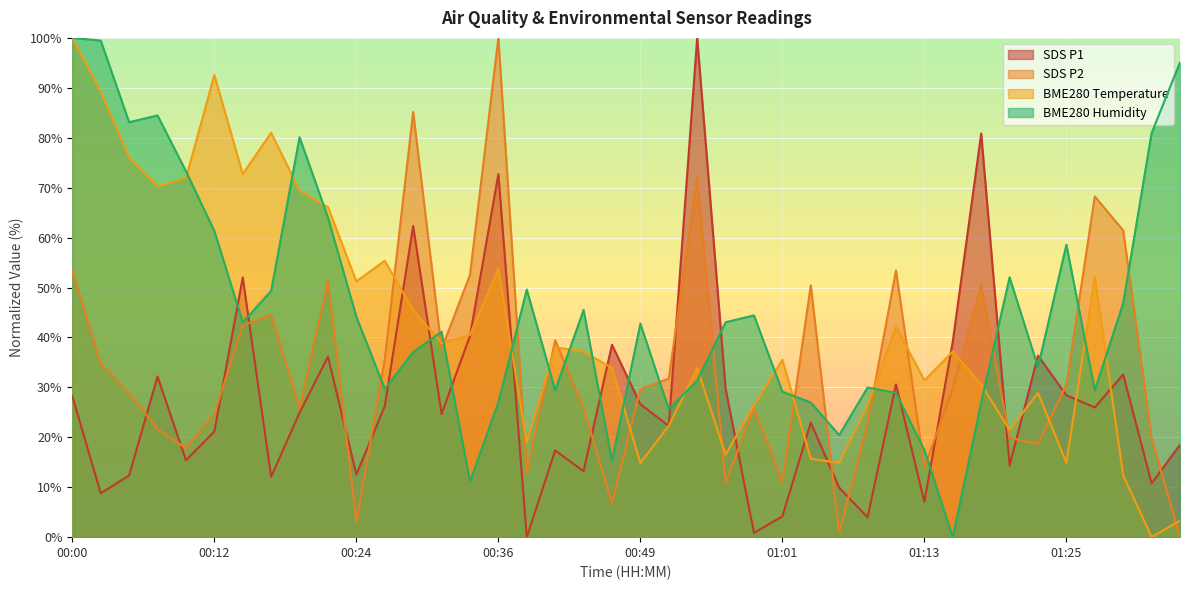

What is the difference between the SDS_P1 values at 01:28 and 00:36?

46.7